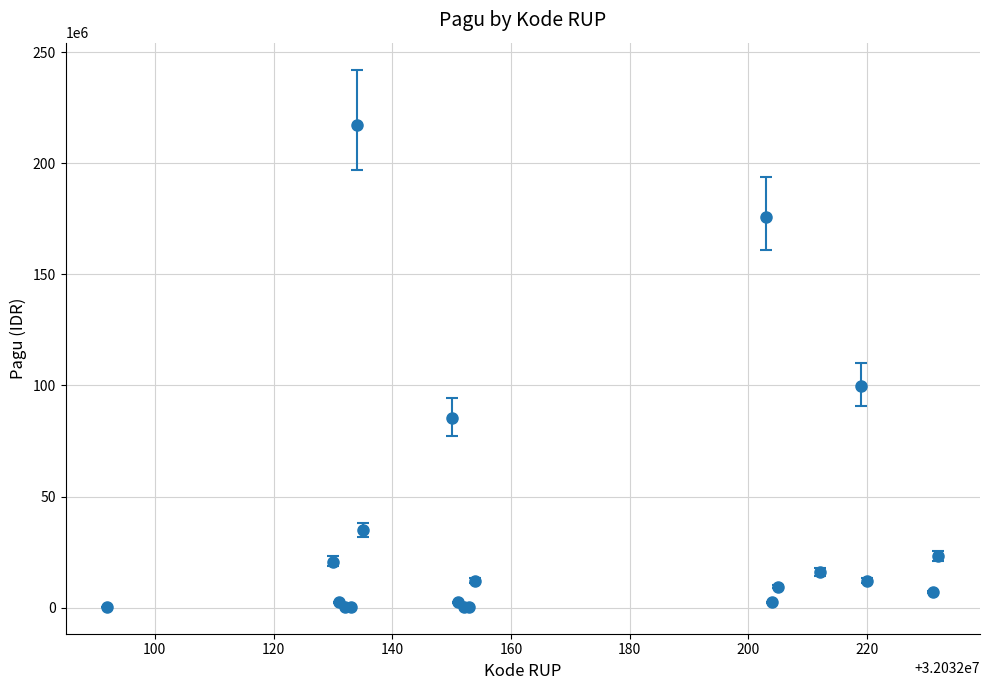

True or false: there are more than 2 points higher than both neighbors.

True